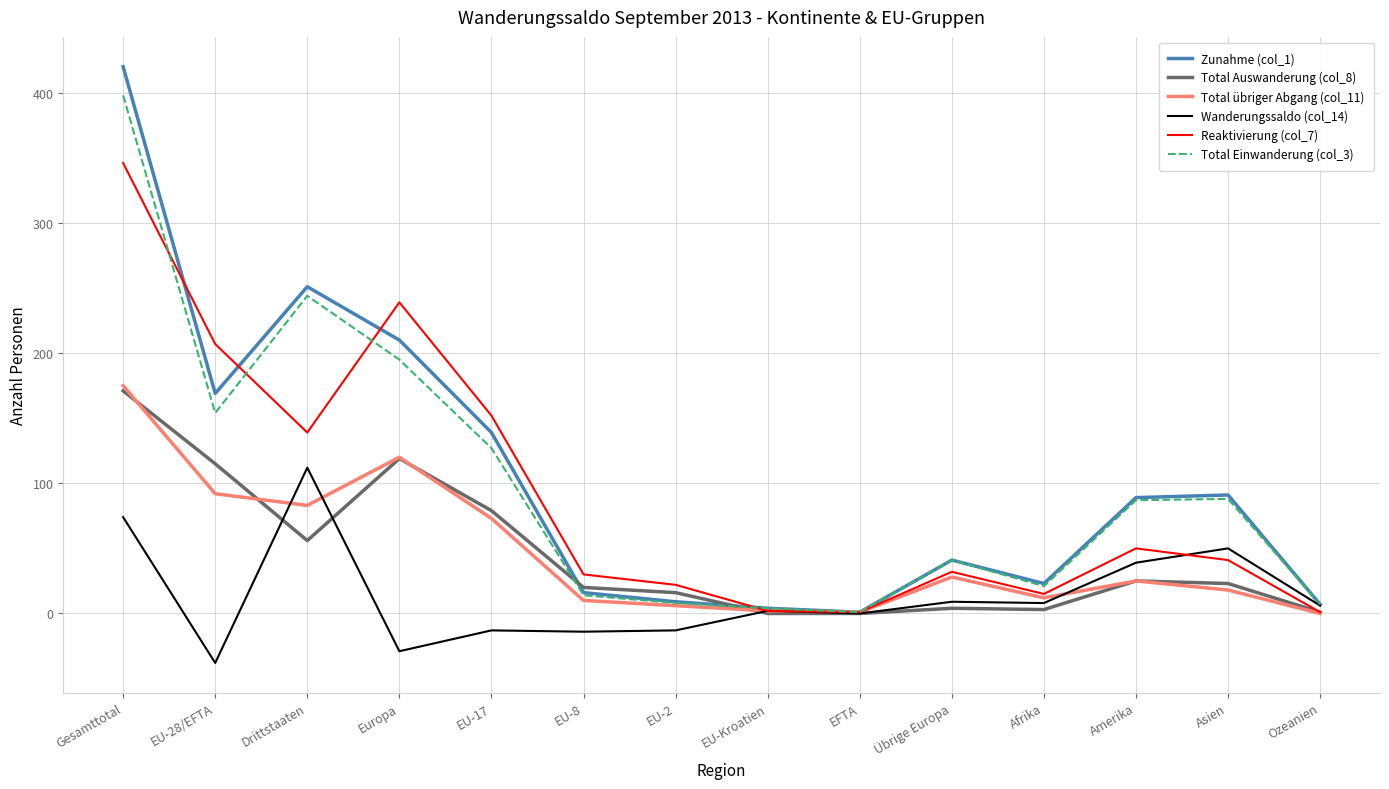

Which series has the largest range (max minus min)?

Zunahme (col_1)